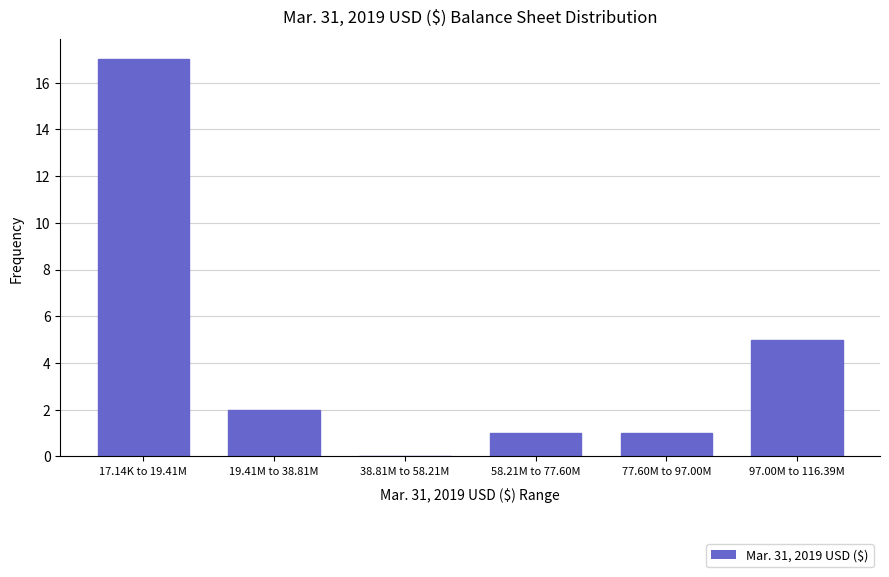

Reading left to right, what are all the values shown in this chart?

17.14K to 19.41M=17	19.41M to 38.81M=2	38.81M to 58.21M=0	58.21M to 77.60M=1	77.60M to 97.00M=1	97.00M to 116.39M=5